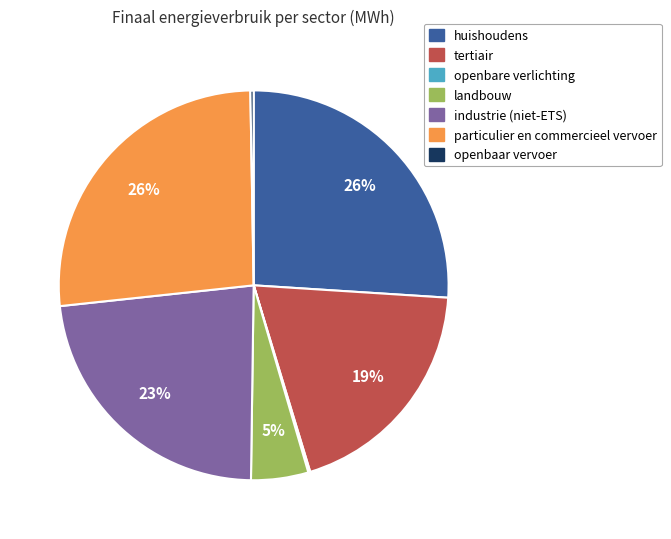

Does industrie (niet-ETS) represent more than half of the total?

No